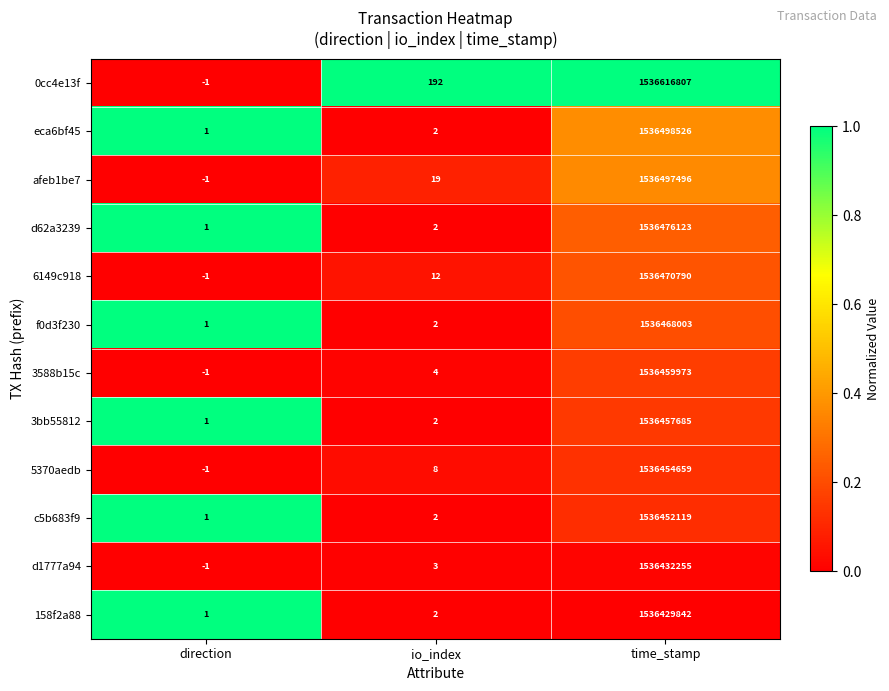

Between direction and time_stamp, which series saw the biggest shift?

0cc4e13f